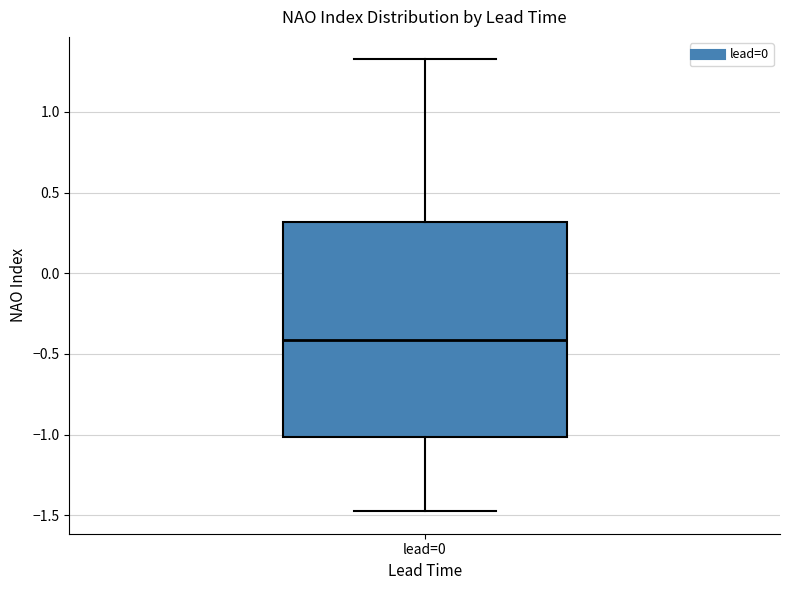

Transcribe this box plot: give where the median line is, the range the box spans, and where the two whiskers end, as read against the y-axis. The values are not printed on the chart, so give them approximately, as read against the axis.

median -0.40, box -1.00 to 0.30, whiskers -1.45 to 1.35